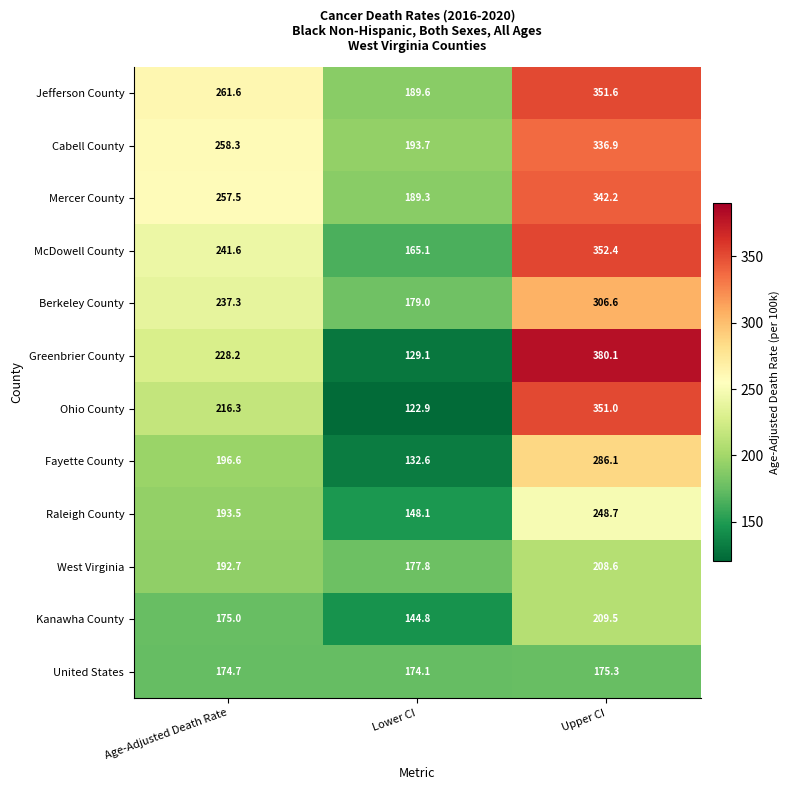

Rank the series at Lower CI from lowest to highest value.

Ohio County, Greenbrier County, Fayette County, Kanawha County, Raleigh County, McDowell County, United States, West Virginia, Berkeley County, Mercer County, Jefferson County, Cabell County